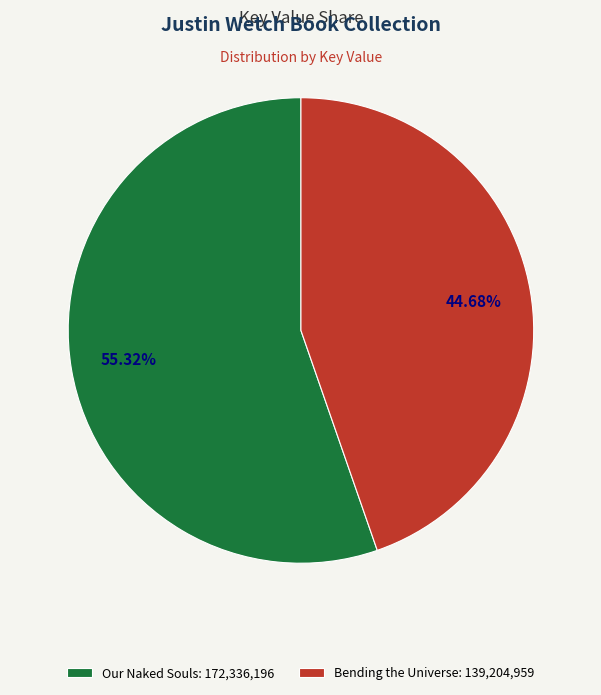

What is the smallest slice in the pie chart?

Bending the Universe: 139,204,959